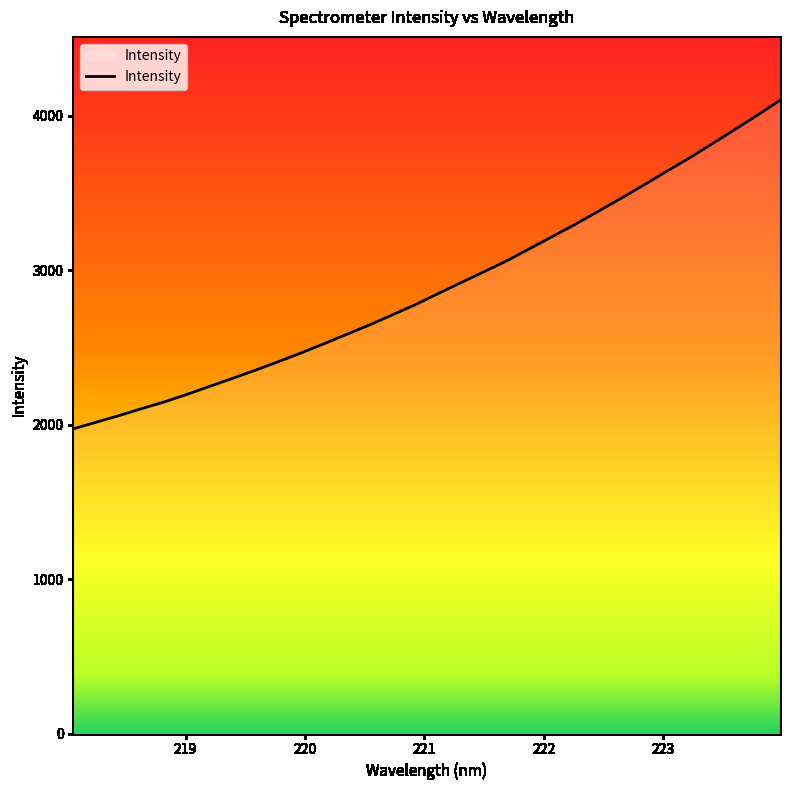

What is the difference between the maximum and minimum values?

2128.3